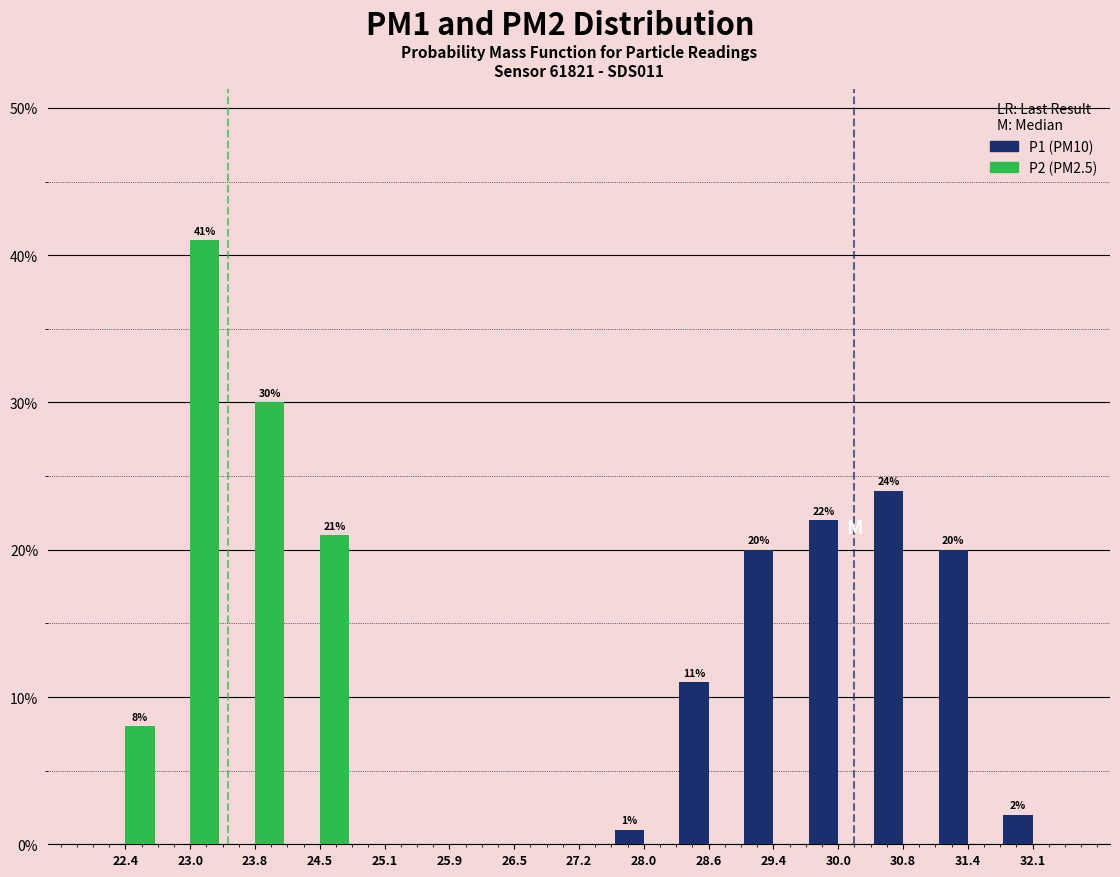

In the P1 (PM10) series, which range on the x-axis has the tallest bar?

30.4 to 31.1